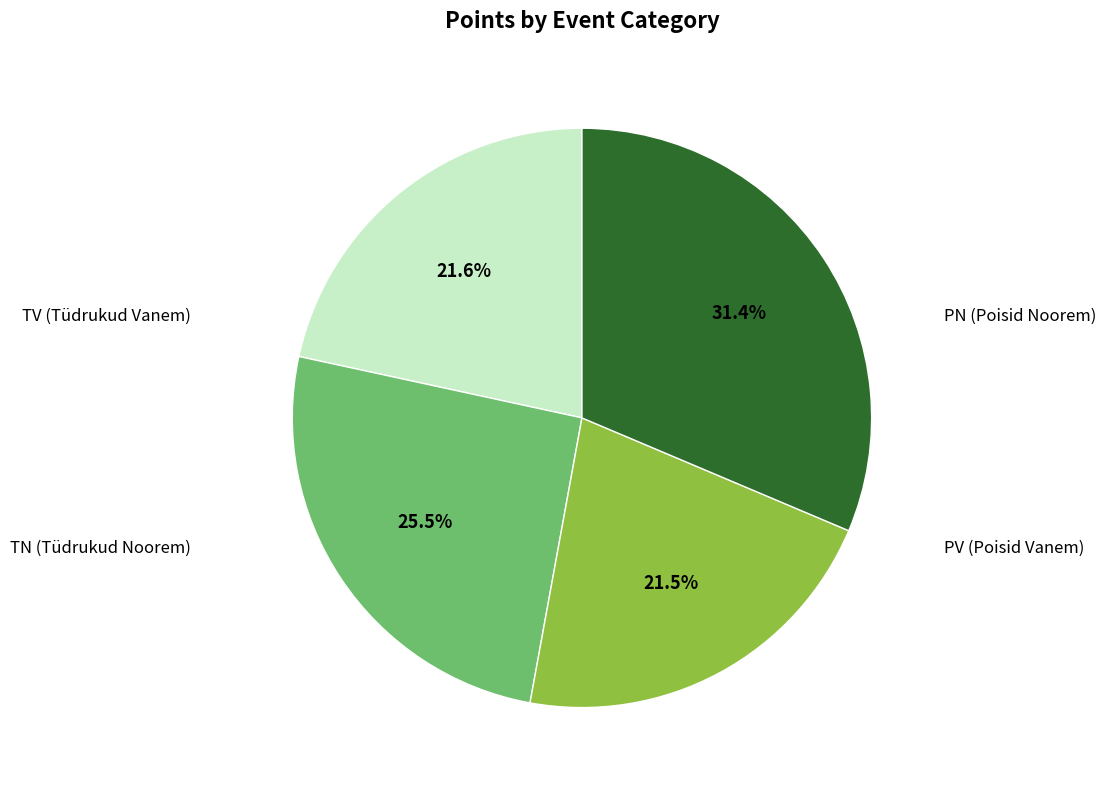

Is there a majority slice in this chart?

No